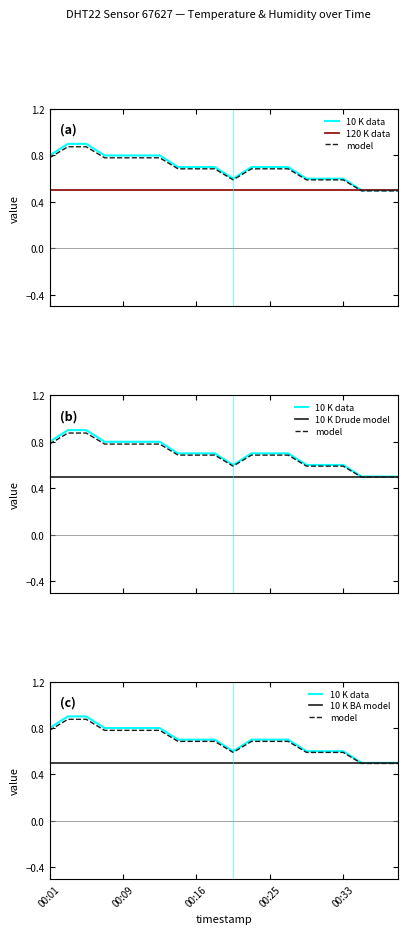

At which category is the sum across all series the highest?

00:09